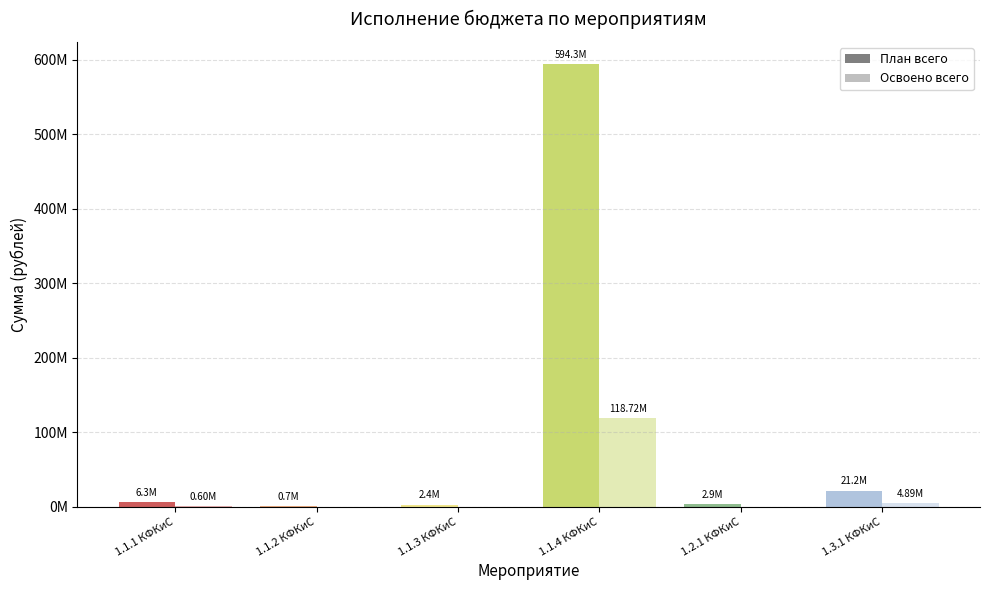

Which has a higher value, 1.1.3 КФКиС or 1.3.1 КФКиС?

1.3.1 КФКиС